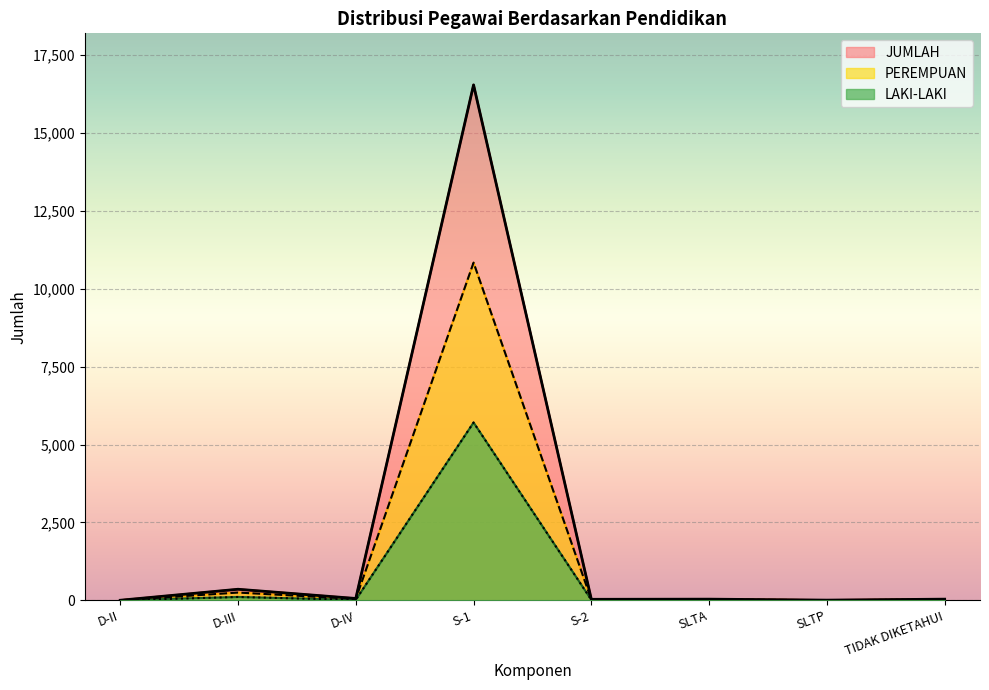

At which category is the sum across all series the highest?

S-1